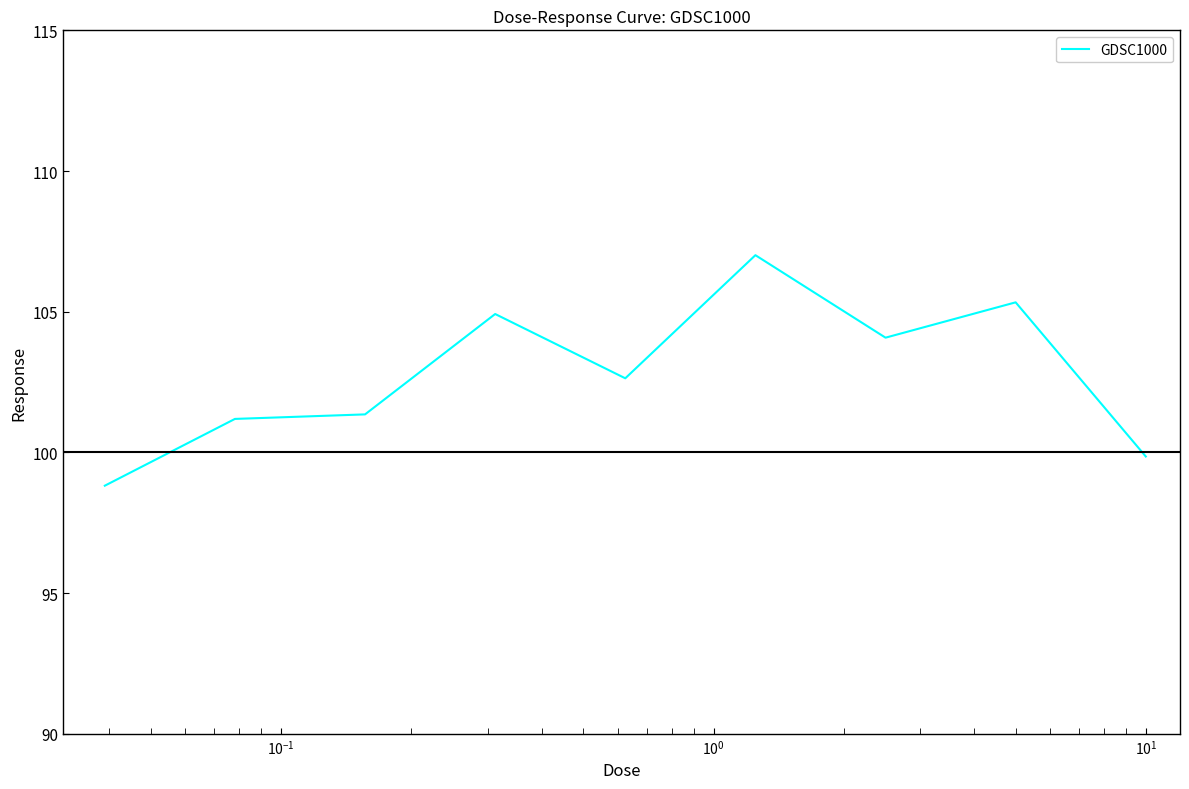

What is the difference between the maximum and minimum values?

8.2